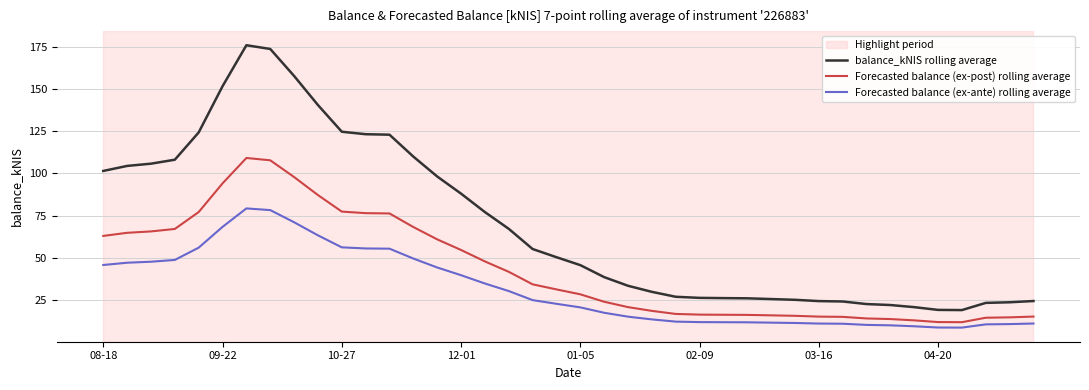

What is the smallest value displayed?

8.5